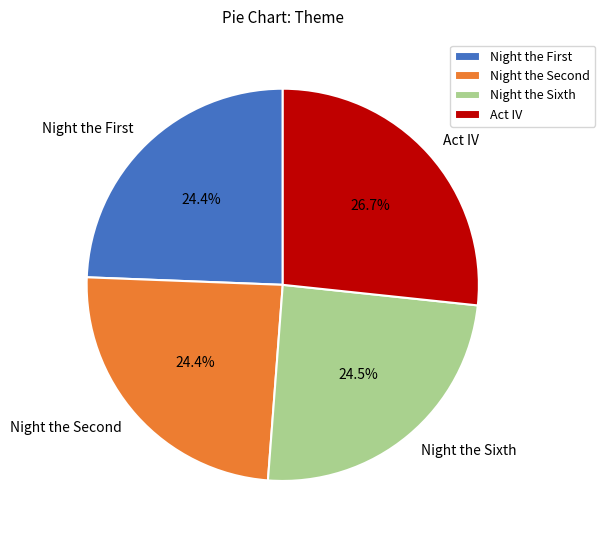

What is the largest slice in the pie chart?

Act IV